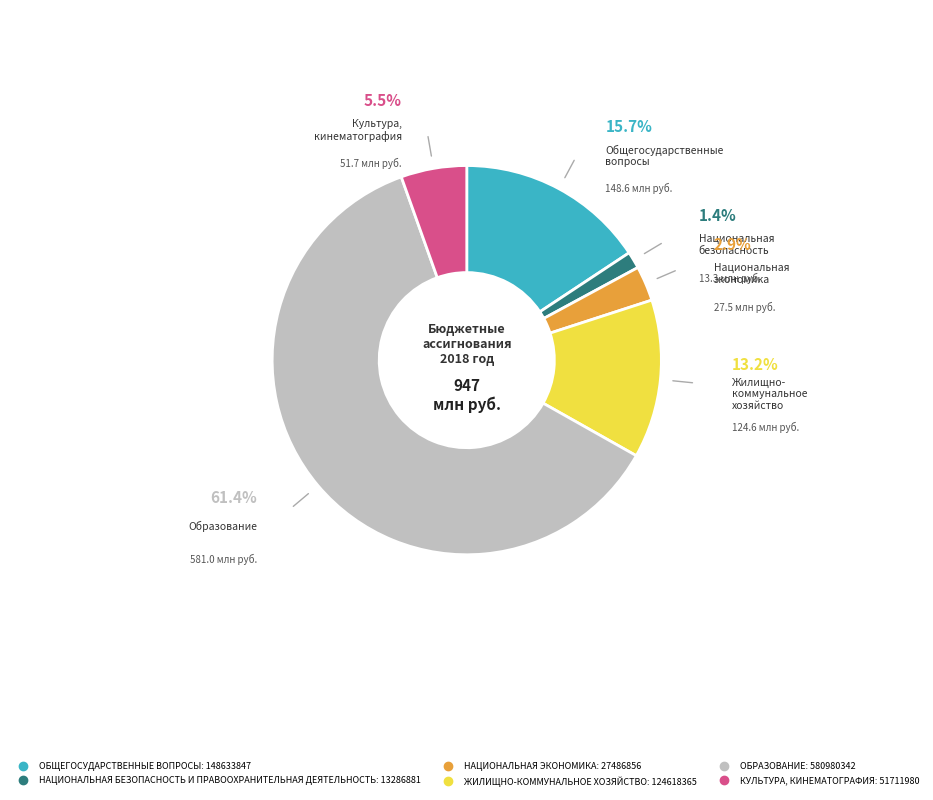

Which category accounts for the majority?

ОБРАЗОВАНИЕ